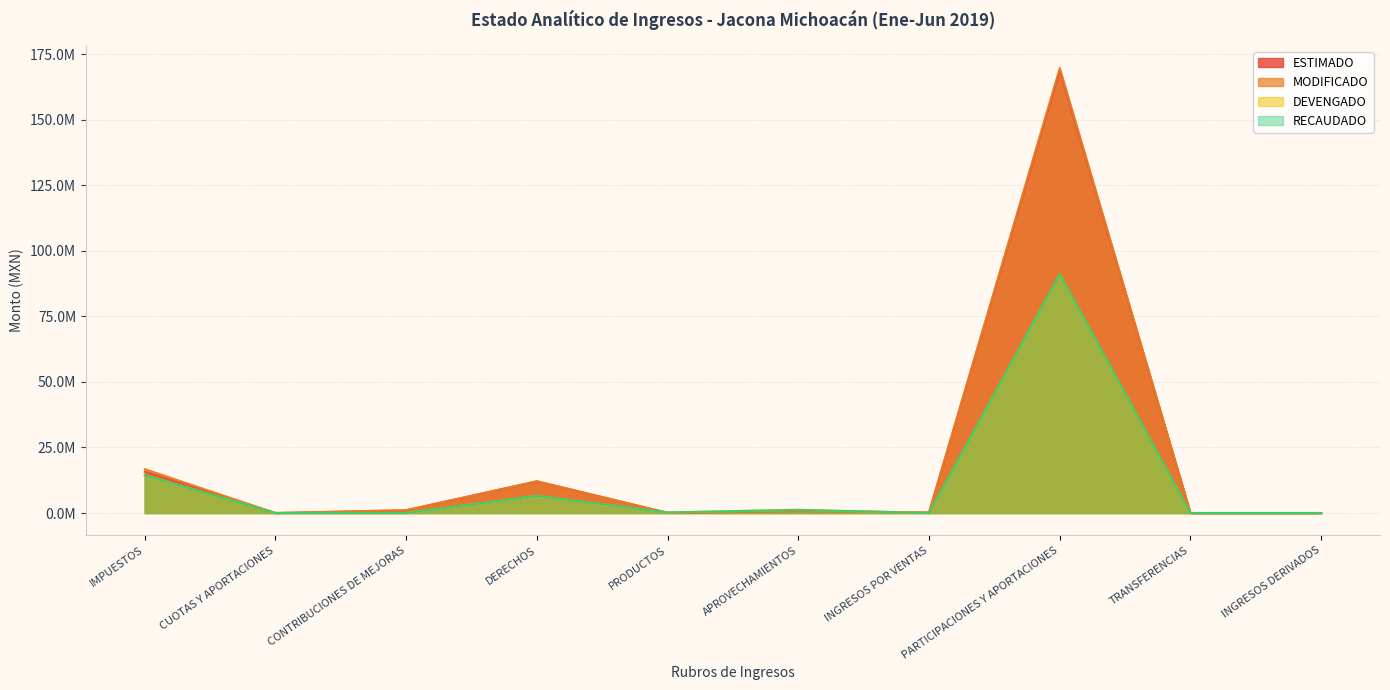

What is the difference between the maximum and minimum values in the DEVENGADO series?

91116449.2